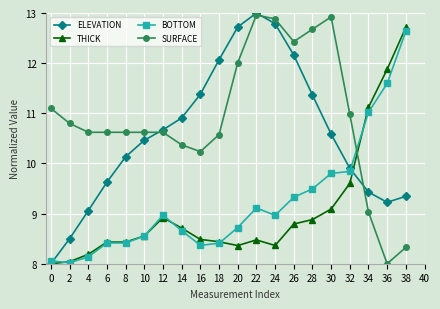

What are all the series names shown in the legend?

ELEVATION, THICK, BOTTOM, SURFACE